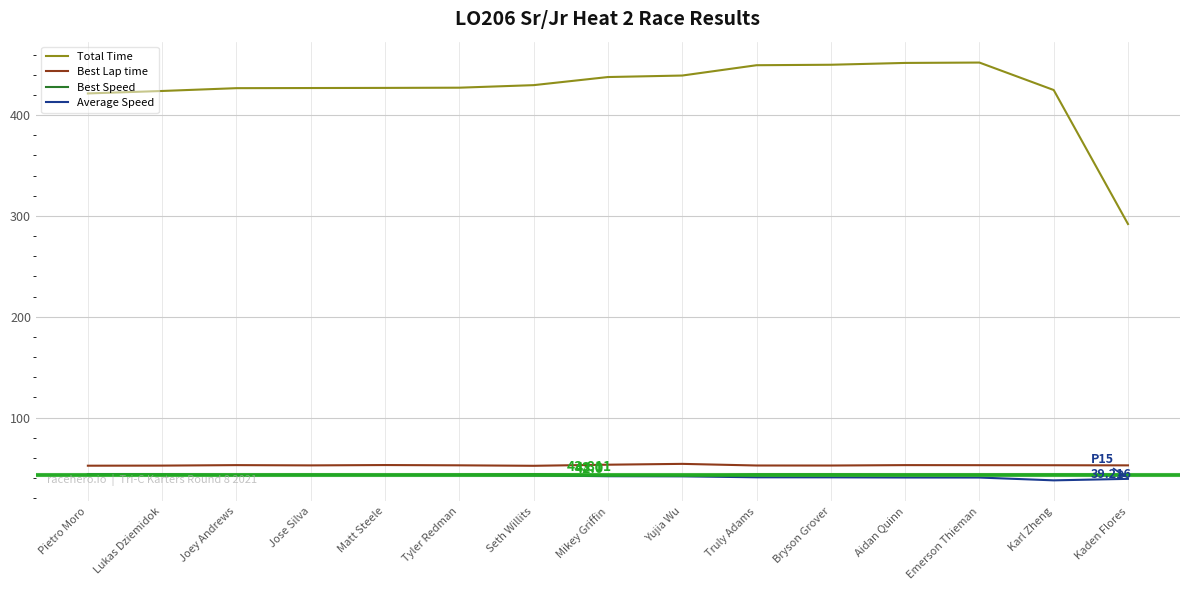

The Average Speed series shows 16.0 at Seth Willits. True or false?

False